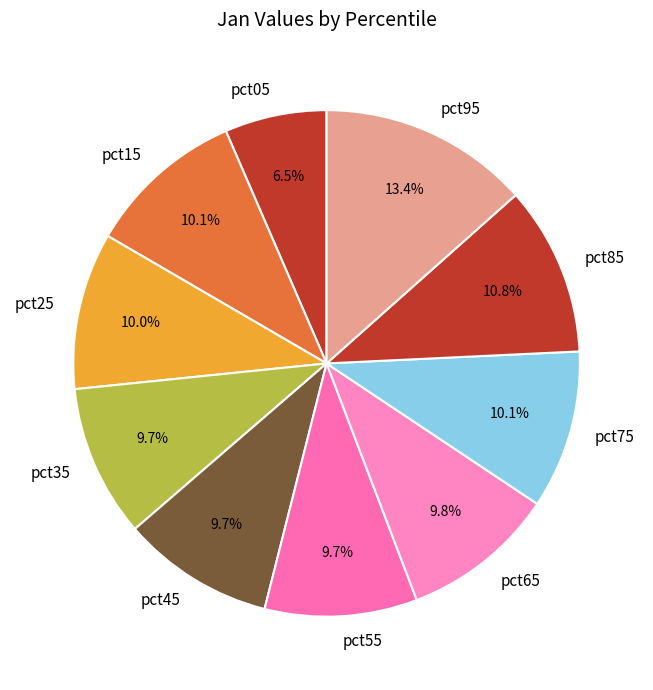

What percentage is the pct45 slice, to the nearest percent?

10%